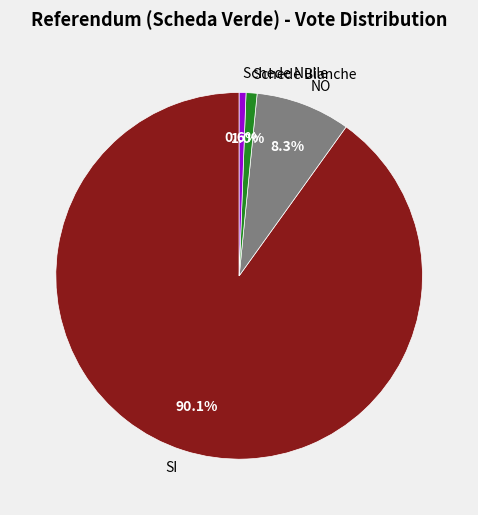

What is the largest slice in the pie chart?

SI